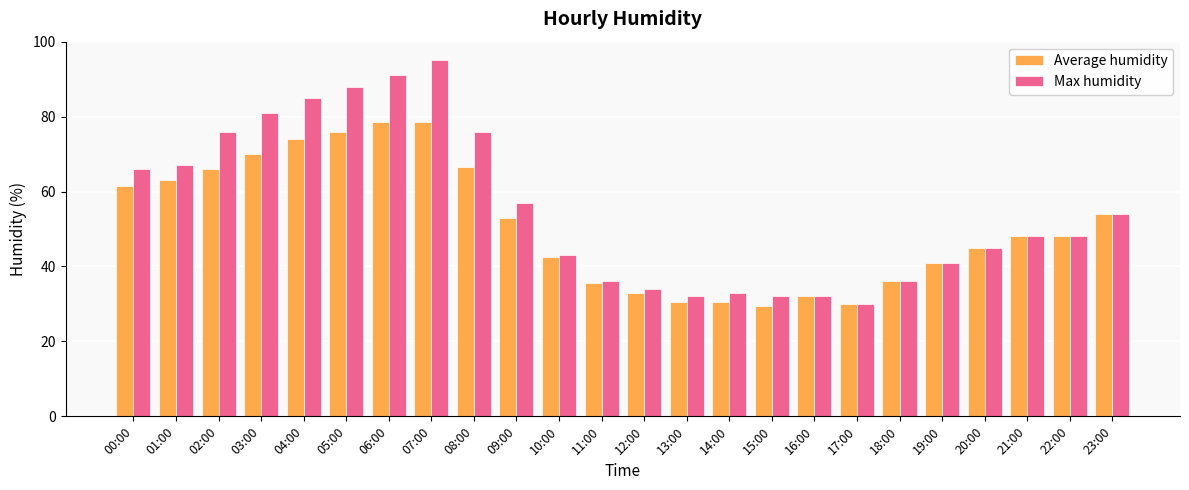

Which series has the largest total across all categories?

Max humidity